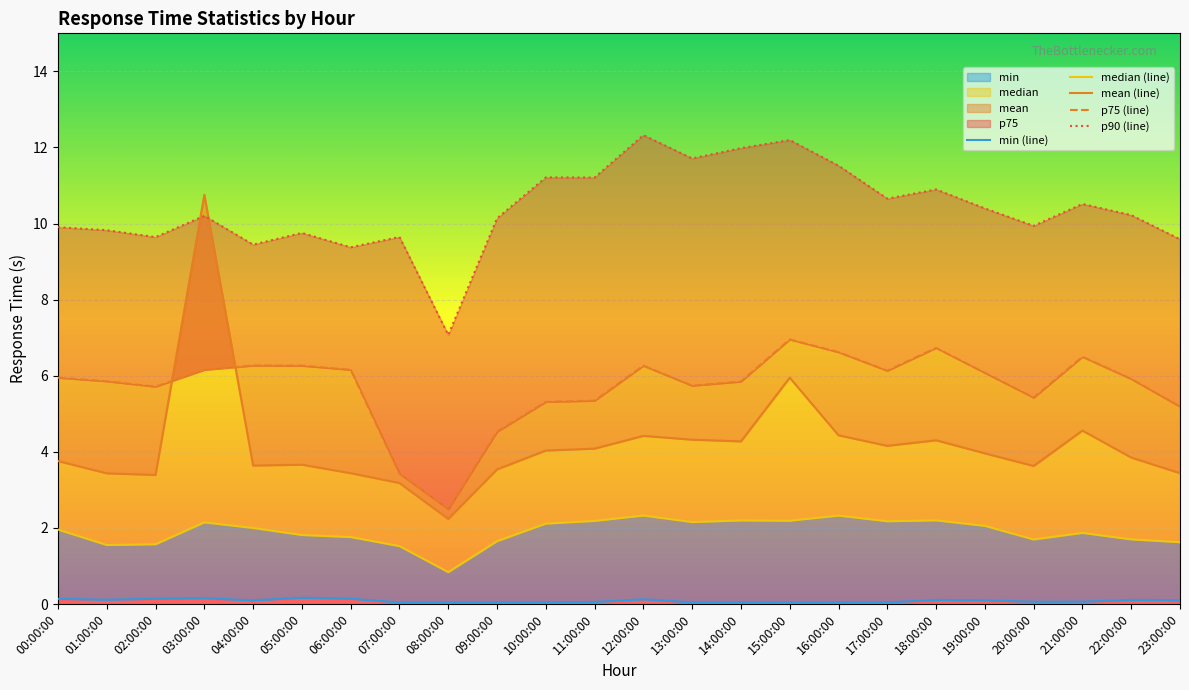

How many distinct data groups are displayed?

5